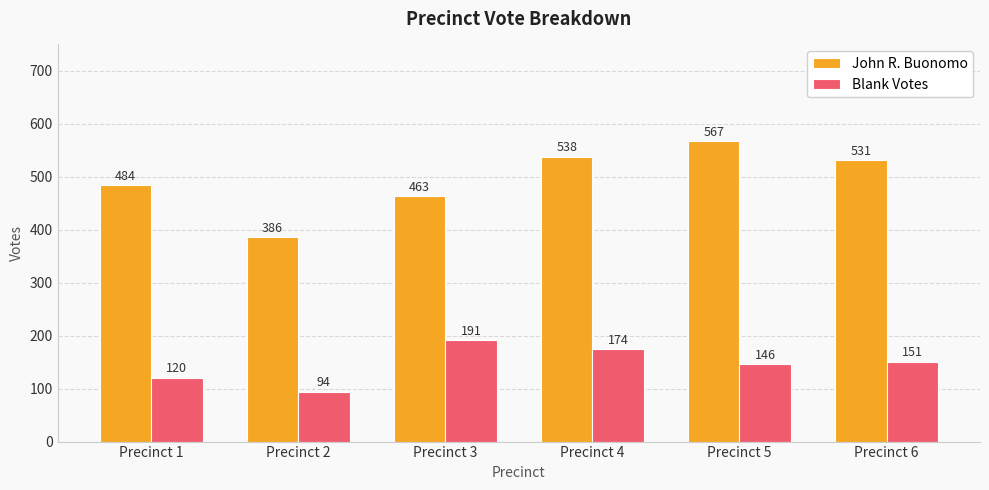

Are the bars horizontal?

No